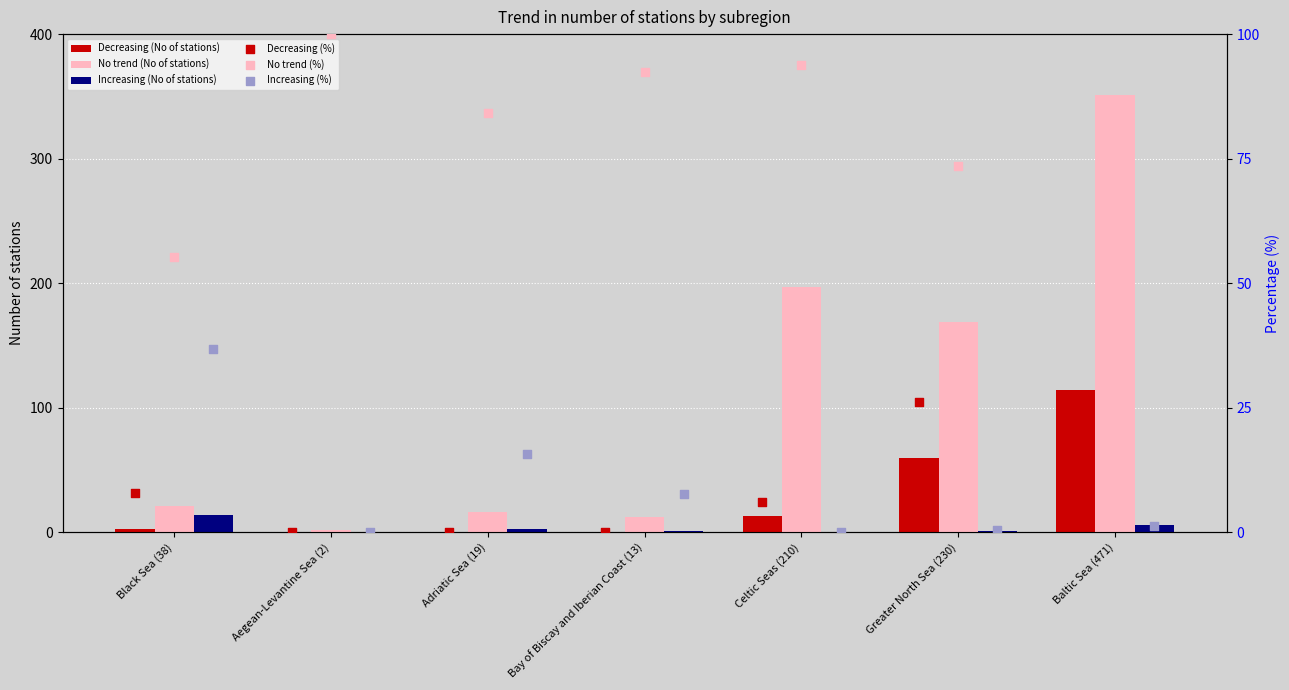

Which series reaches the minimum Y coordinate?

Decreasing (No of stations)